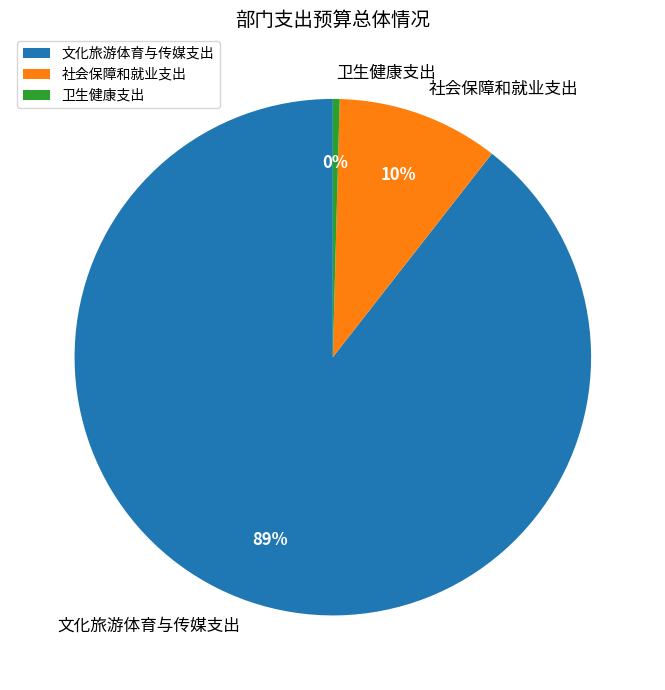

To the nearest percent, what is the average slice percentage?

33%